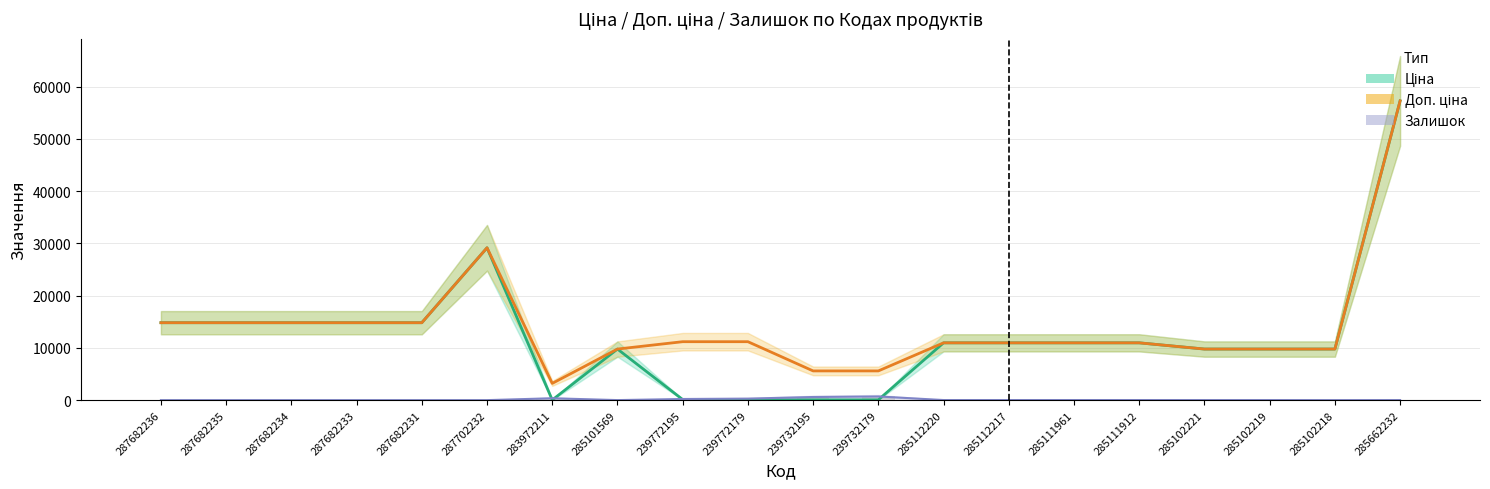

List the series in order of their peak value, lowest first.

Залишок, Ціна, Доп. ціна